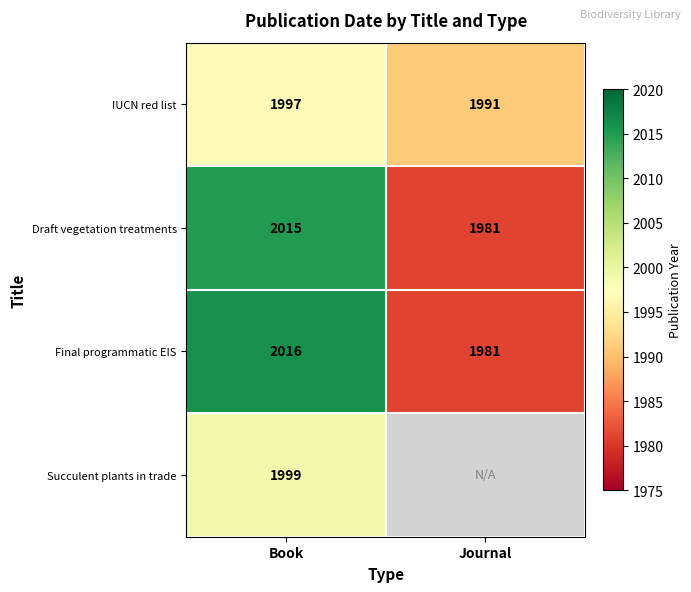

Is it true that Final programmatic EIS equals 1981 at Journal?

True